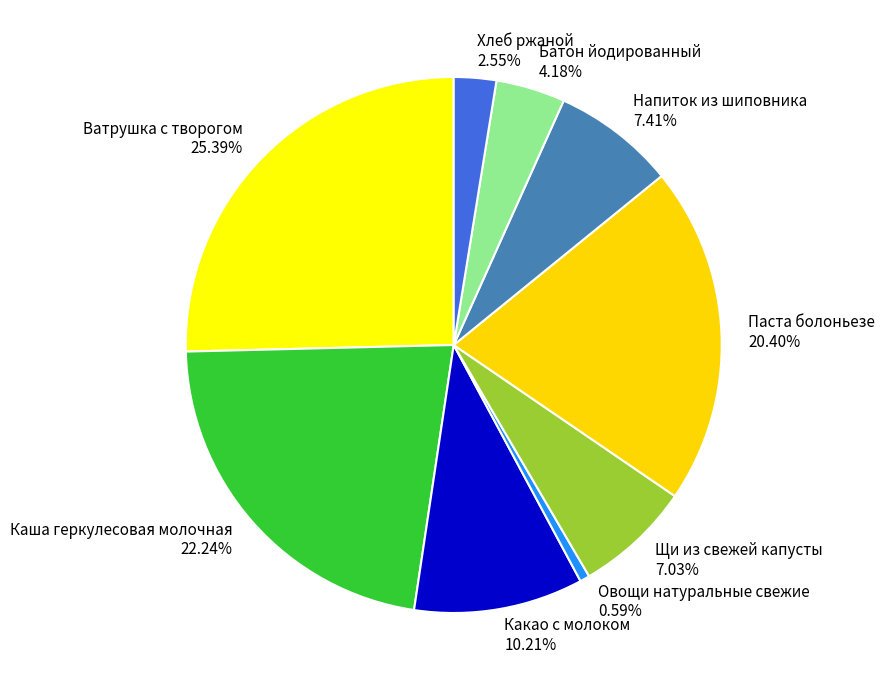

Count the number of slices in the pie.

9